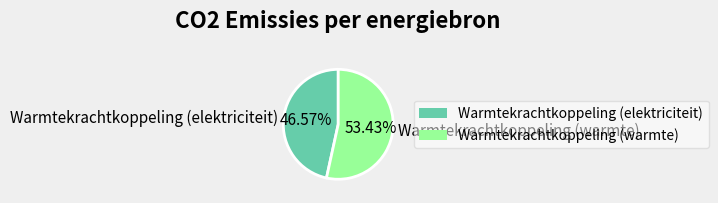

Is it true that Warmtekrachtkoppeling (warmte) is 65% of the pie?

False